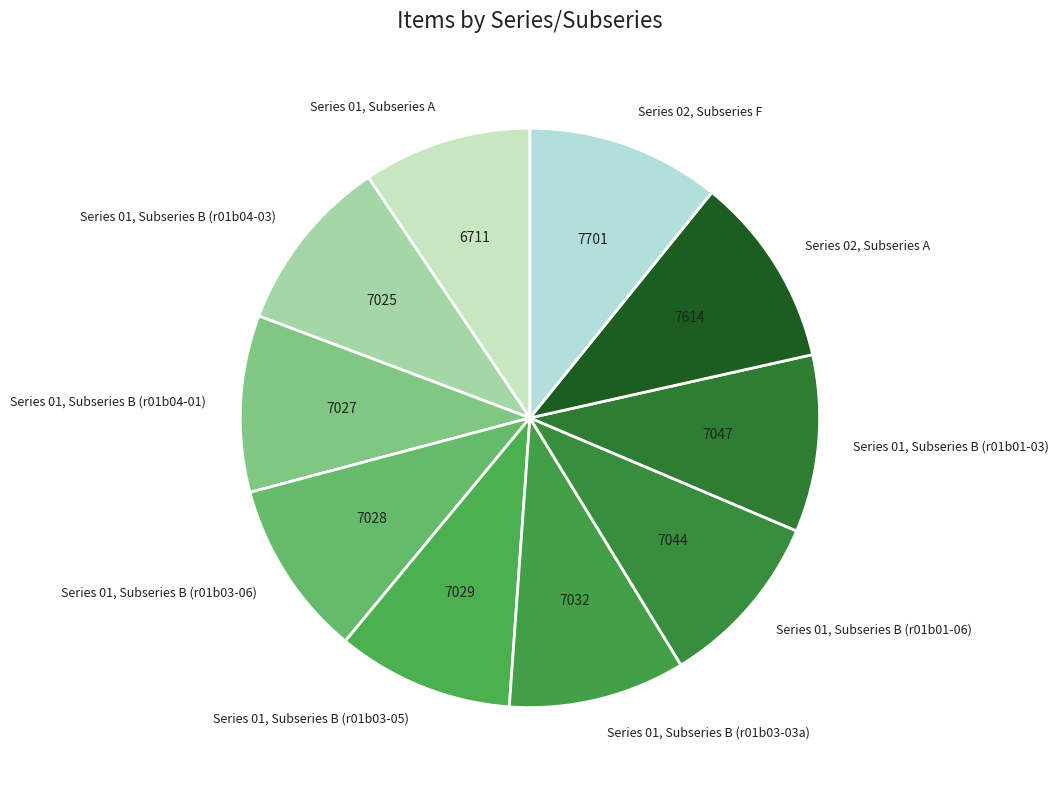

Does Series 02, Subseries A account for over 50% of the chart?

No